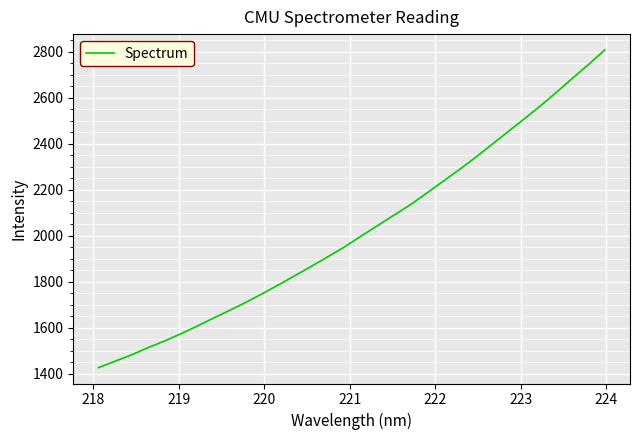

What is the maximum value shown in the chart?

2807.3